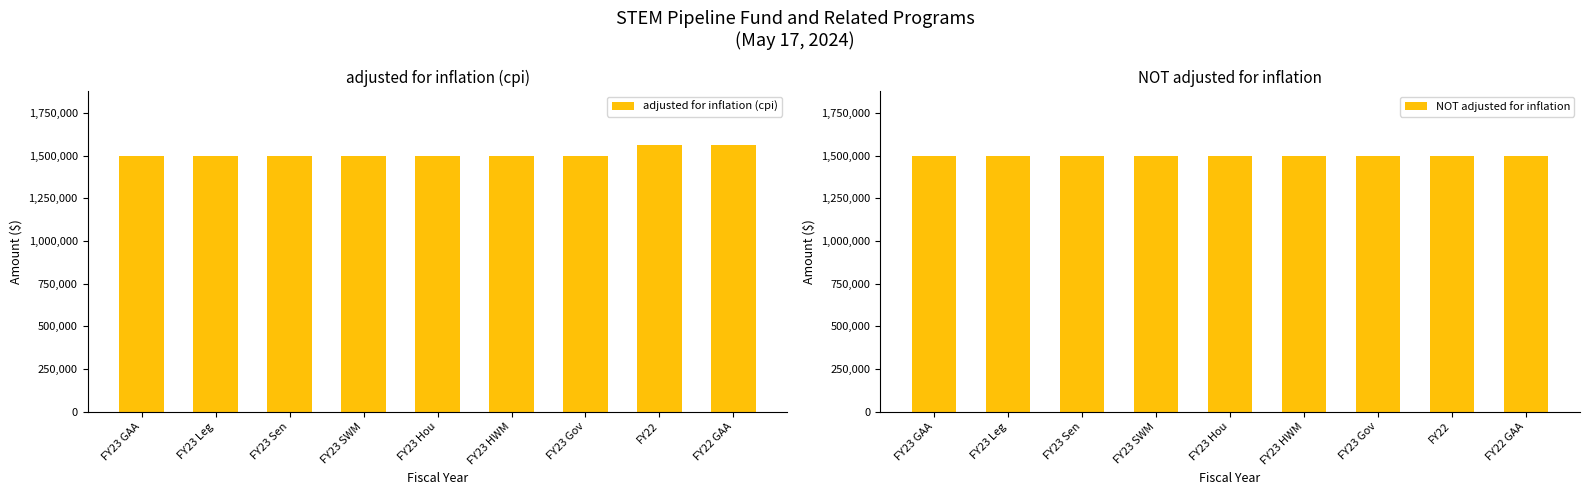

Reading left to right, transcribe all the data shown in this chart.

adjusted for inflation (cpi): FY23 GAA=1500000	FY23 Leg=1500000	FY23 Sen=1500000	FY23 SWM=1500000	FY23 Hou=1500000	FY23 HWM=1500000	FY23 Gov=1500000	FY22=1564893	FY22 GAA=1564893
NOT adjusted for inflation: FY23 GAA=1500000	FY23 Leg=1500000	FY23 Sen=1500000	FY23 SWM=1500000	FY23 Hou=1500000	FY23 HWM=1500000	FY23 Gov=1500000	FY22=1500000	FY22 GAA=1500000